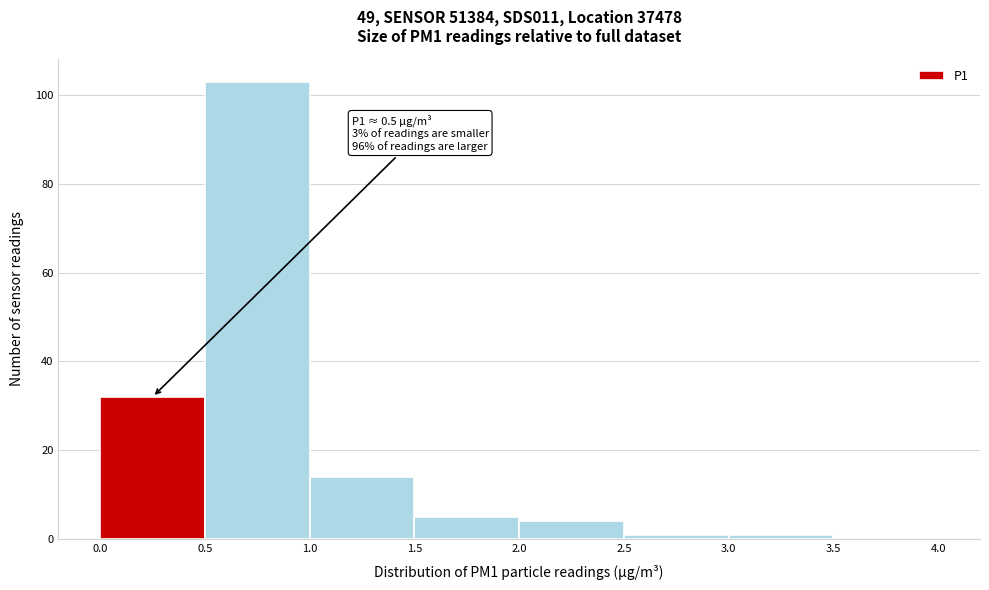

Over which range of the x-axis is the bar tallest?

0.5 to 1.0